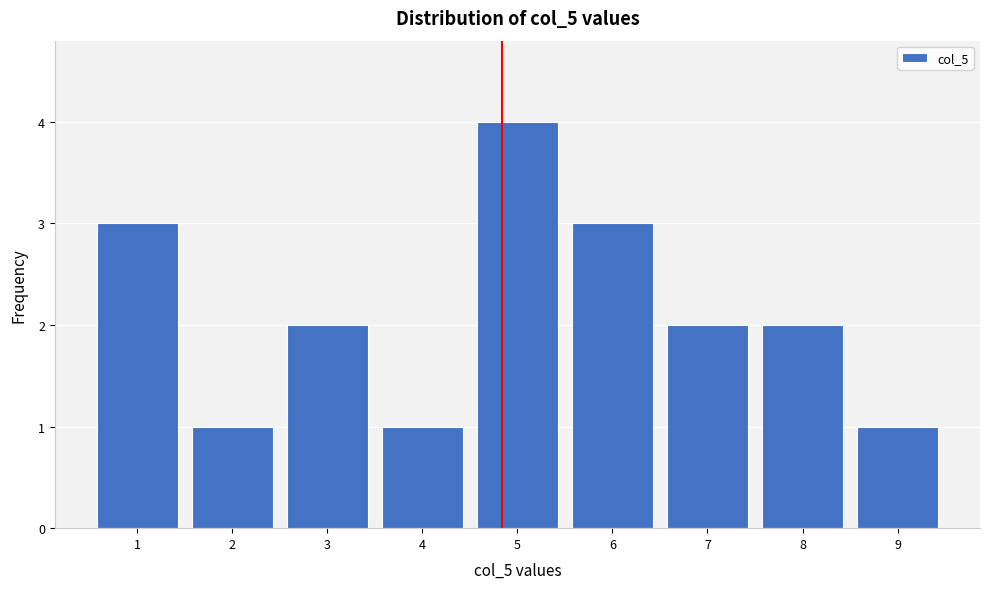

Which range on the x-axis has the tallest bar?

4.5 to 5.5